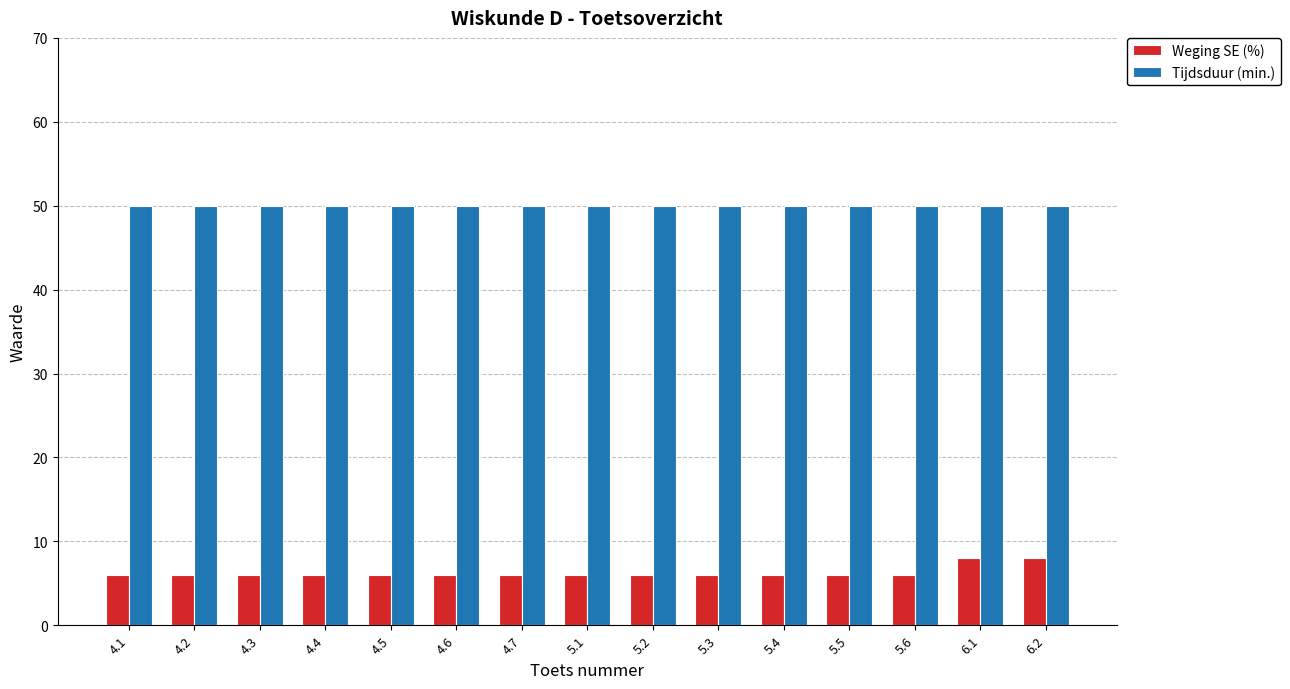

What is the total value across all series at 4.6?

56